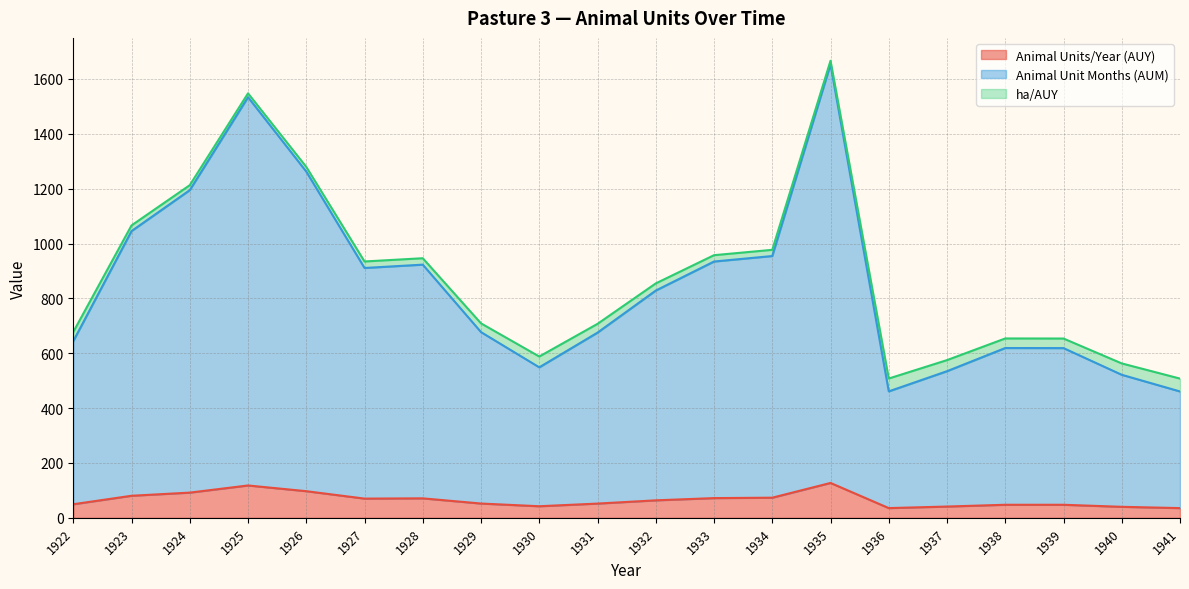

What is the difference between the highest and lowest values at 1933?

862.6